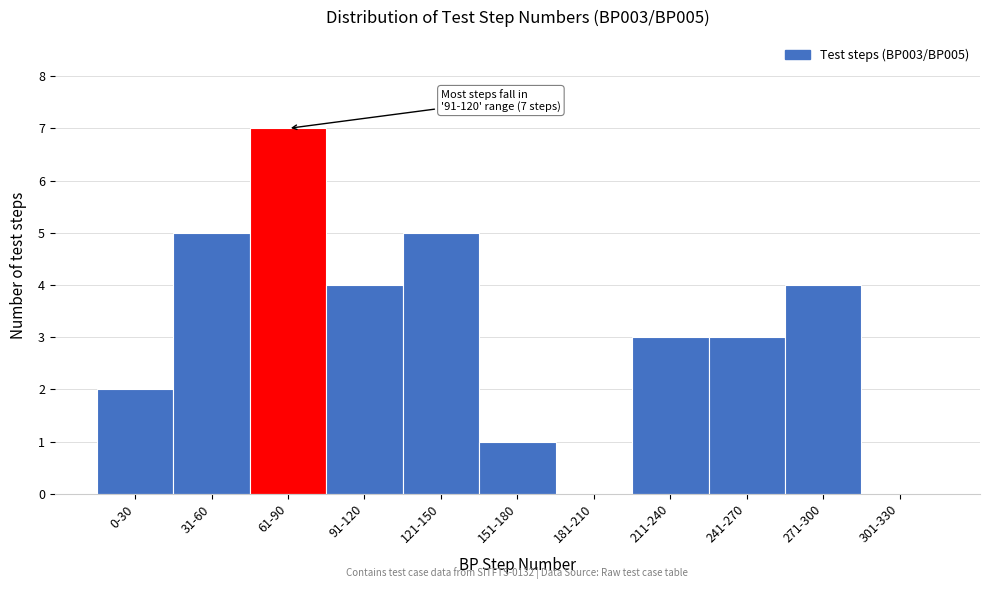

Reading left to right, list all the values displayed in this chart.

0-30=2	31-60=5	61-90=7	91-120=4	121-150=5	151-180=1	181-210=0	211-240=3	241-270=3	271-300=4	301-330=0